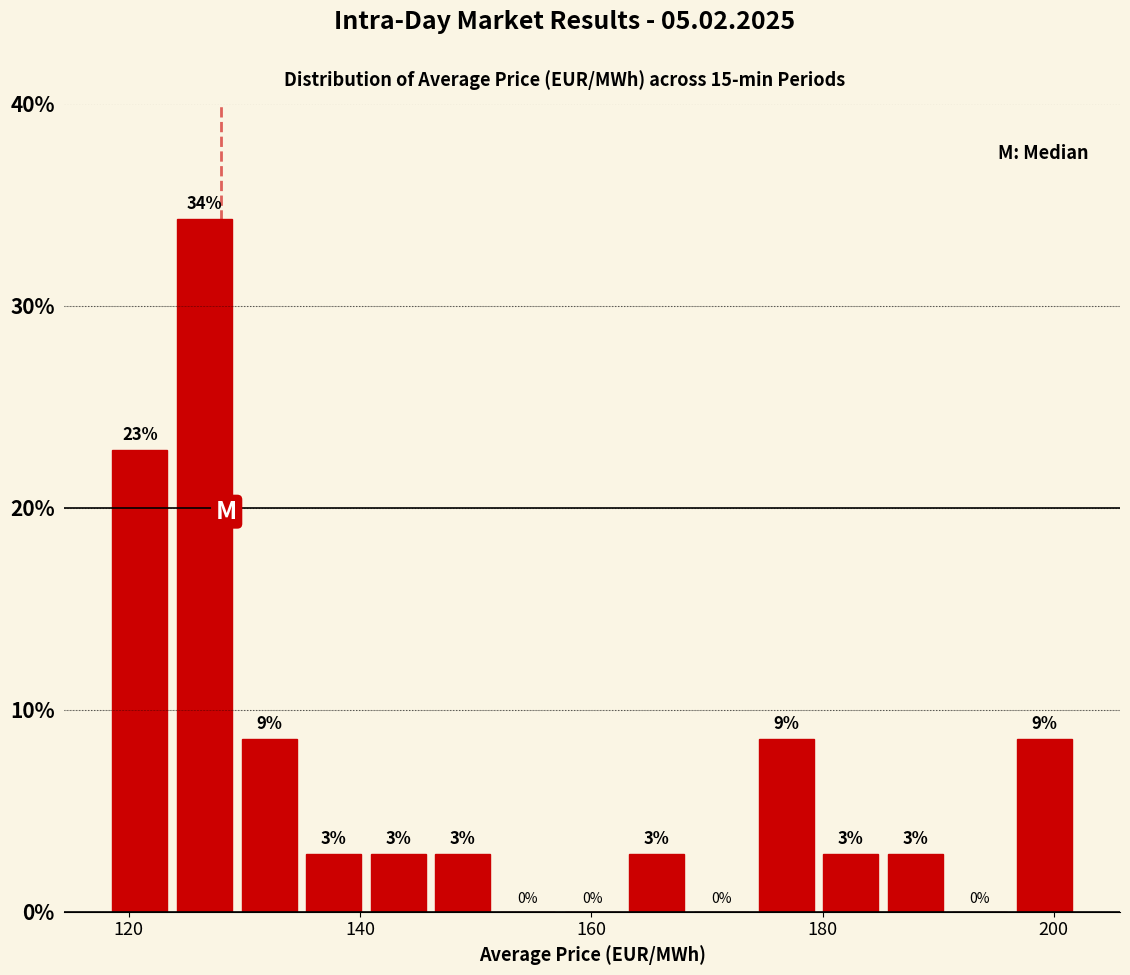

Read against the x-axis, roughly where is the centre of the tallest bar?

126